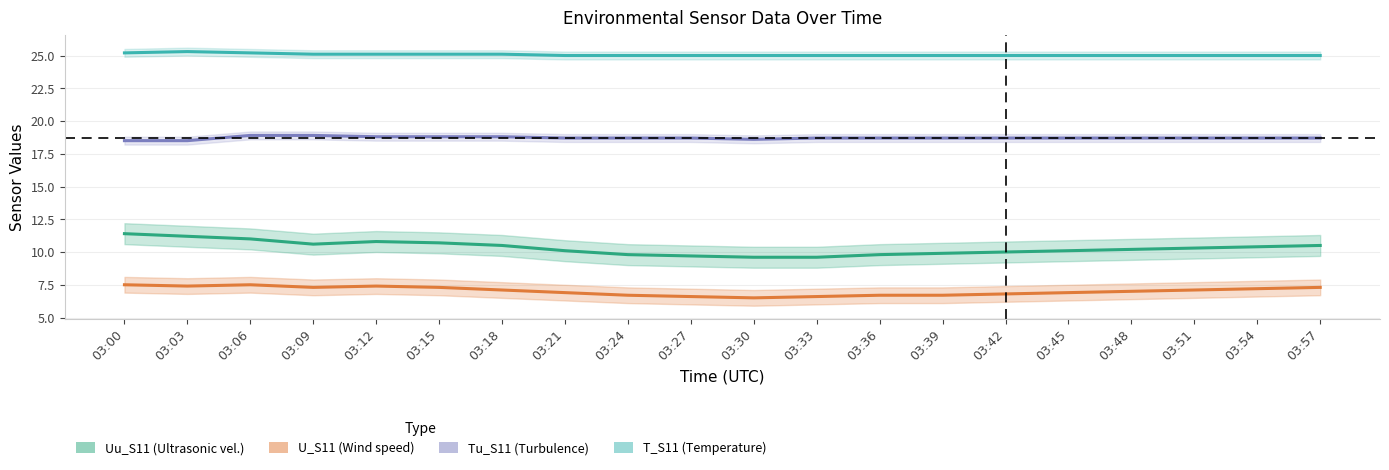

Is it true that U_S11 equals 6.7 at 03:39?

True